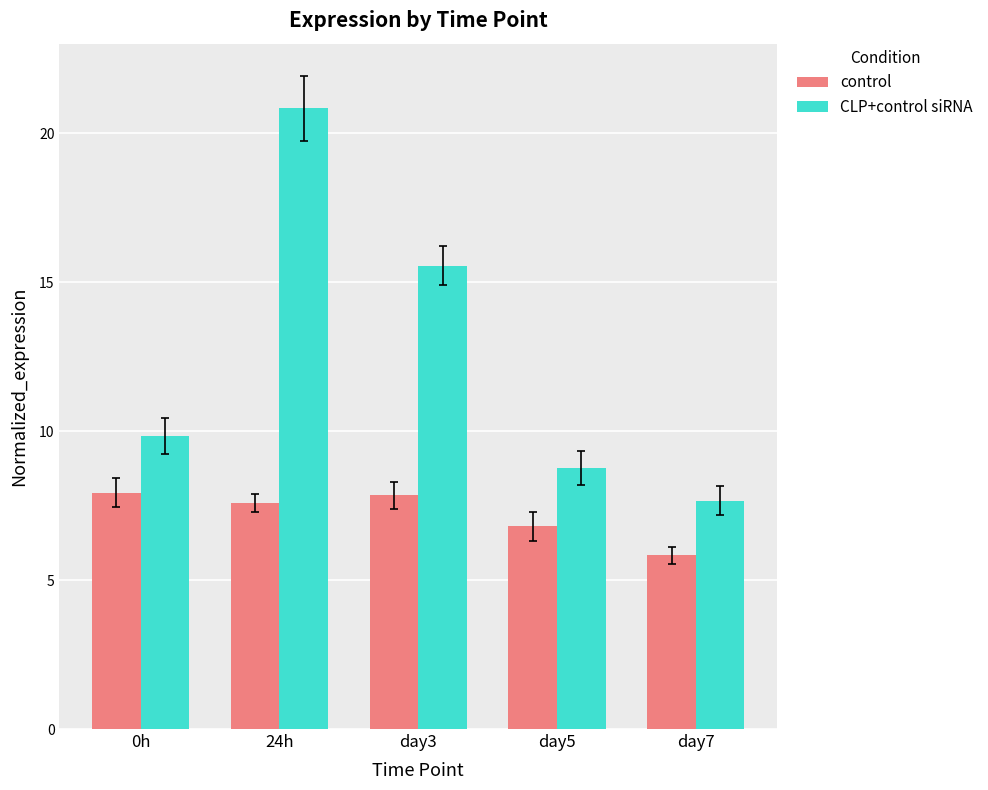

What is the maximum value for control?

7.9